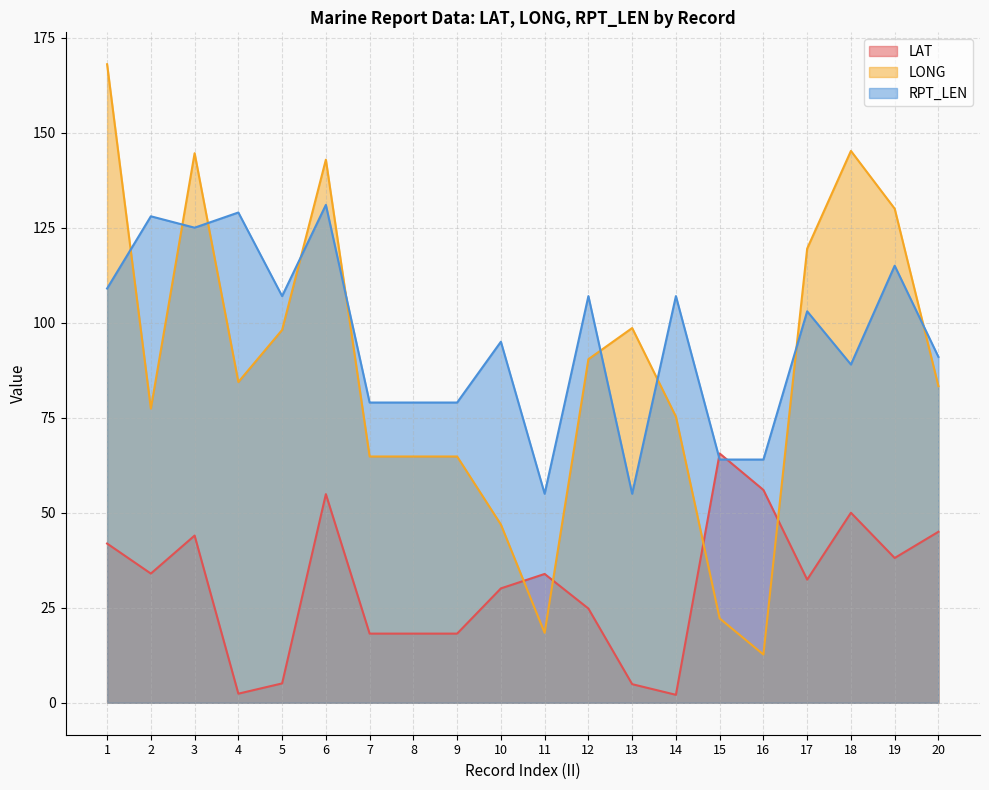

What are all the series names shown in the legend?

LAT, LONG, RPT_LEN